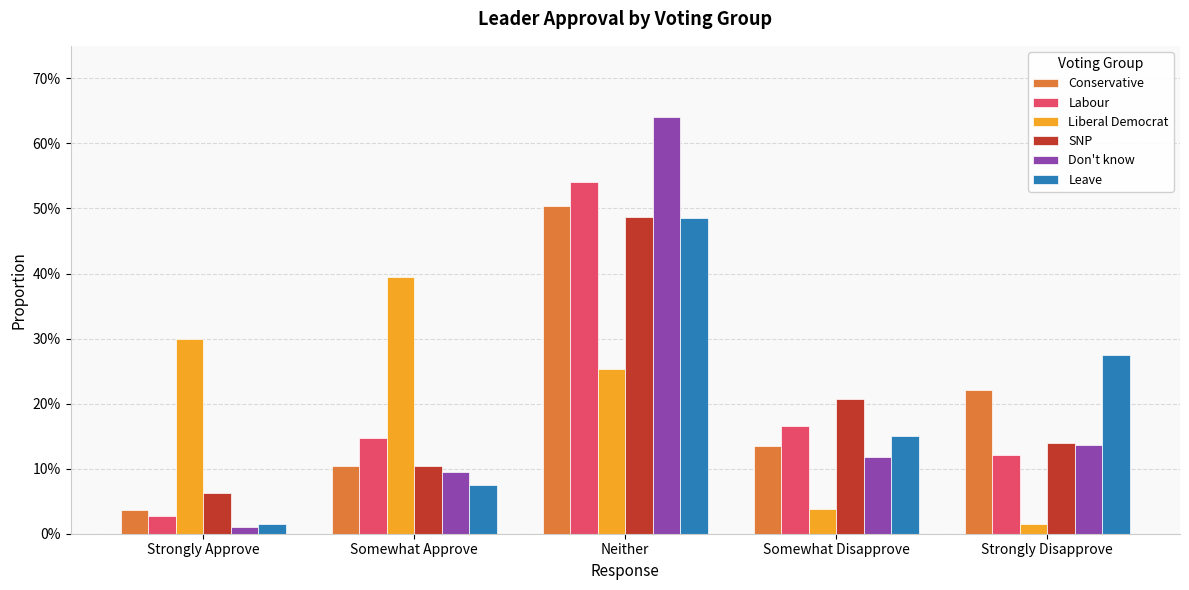

Which has a higher value, Strongly Approve or Strongly Disapprove?

Strongly Disapprove